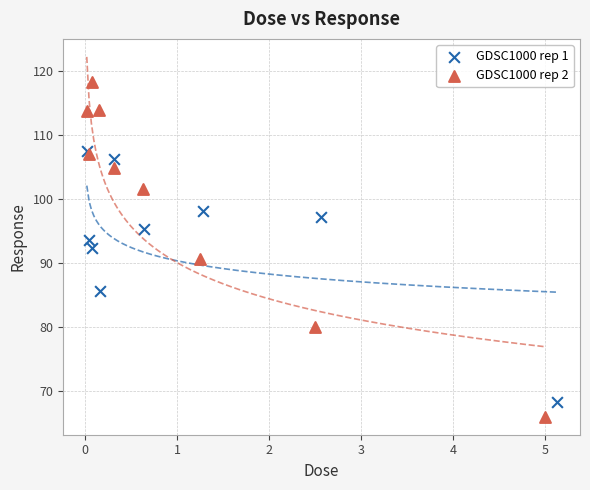

Which series contains the highest Y value?

GDSC1000 rep 2